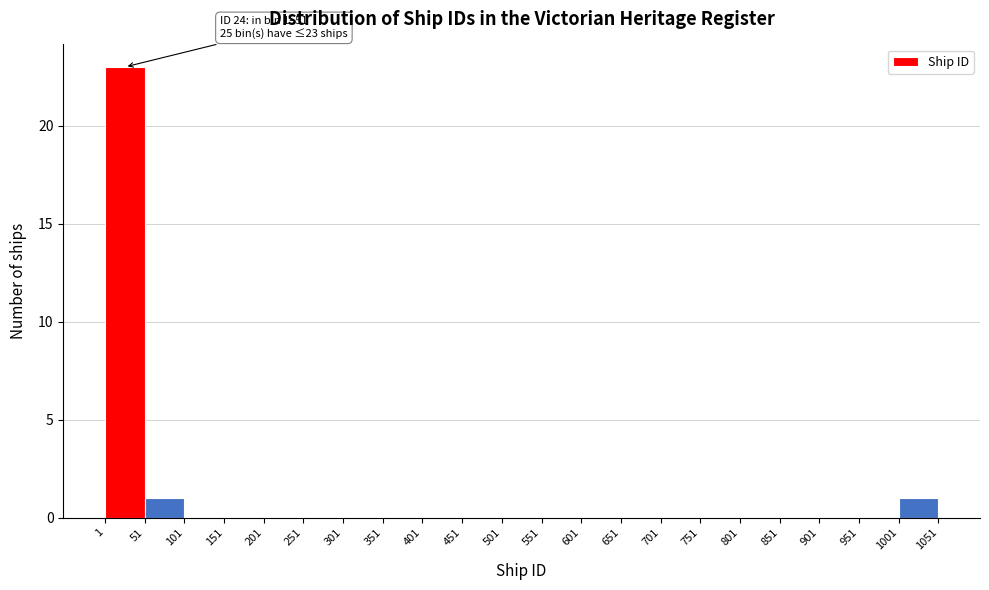

Which range on the x-axis has the tallest bar?

1 to 51